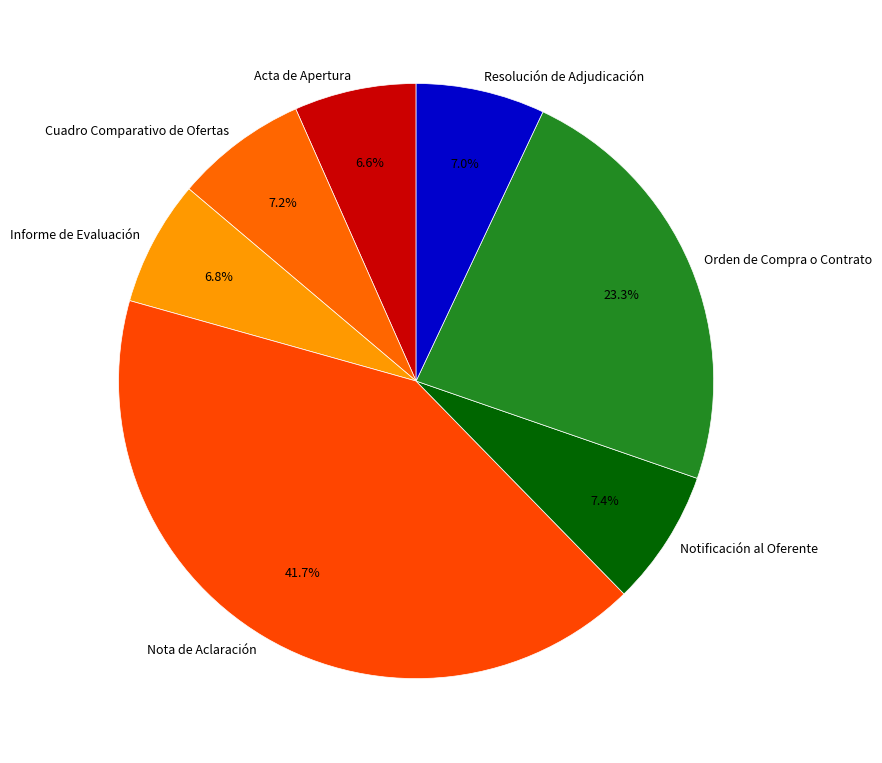

Does Resolución de Adjudicación account for over 50% of the chart?

No